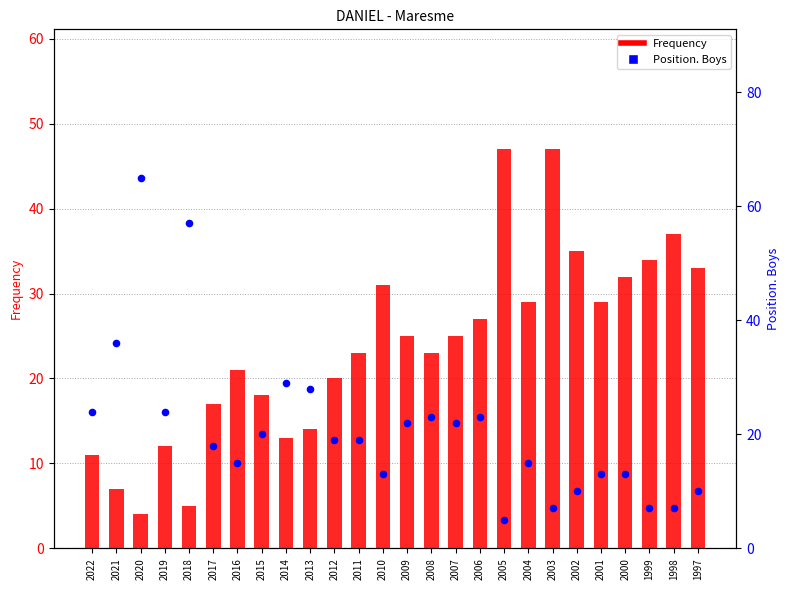

Which series has the largest Y range (max minus min)?

Position. Boys